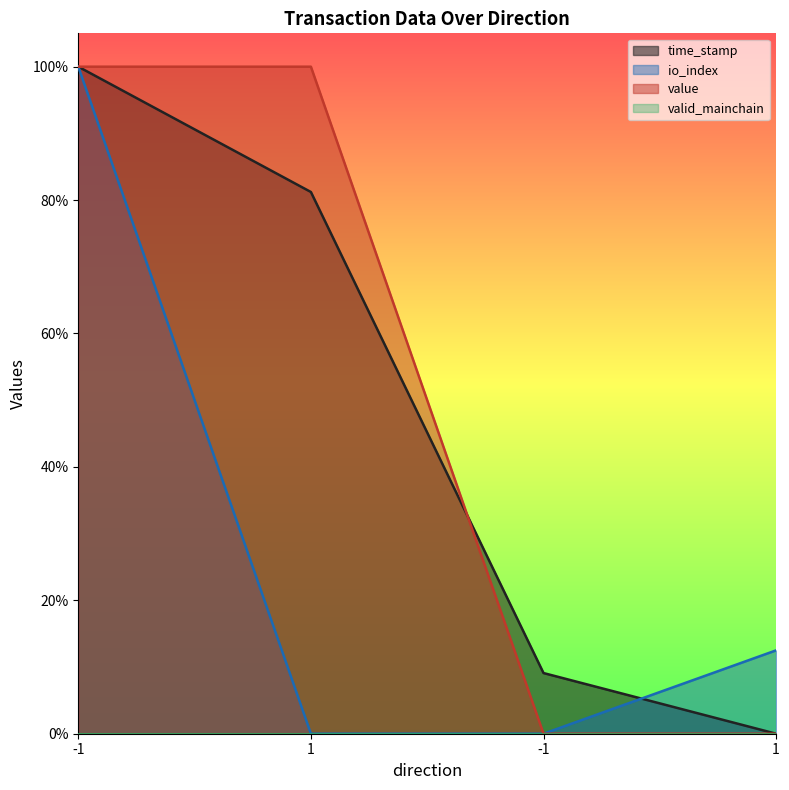

How many positive values does the time_stamp series have?

3